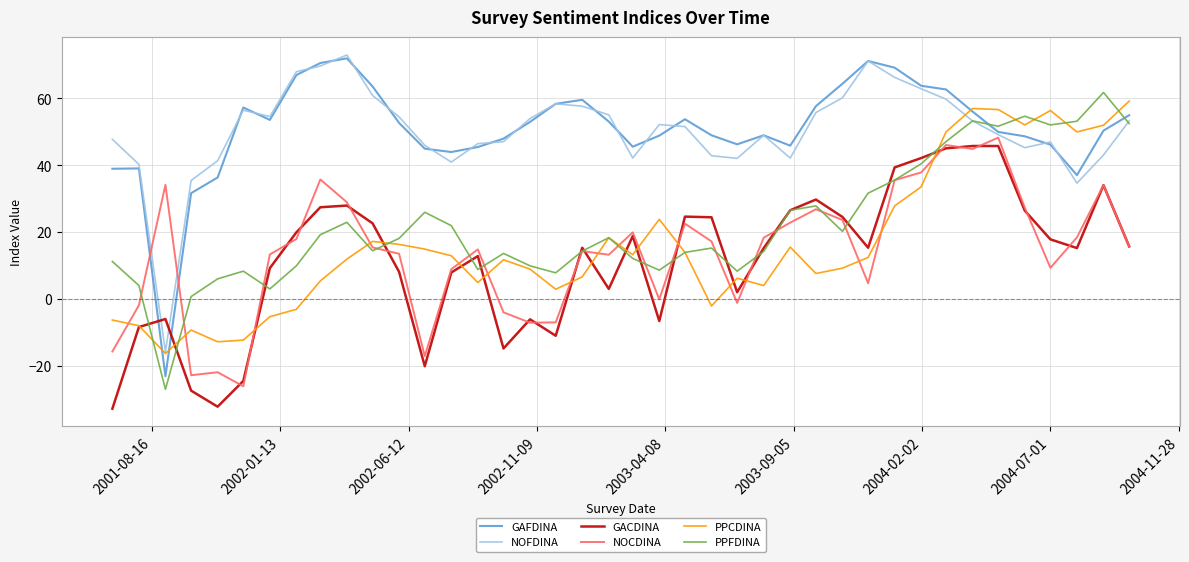

What is the difference between the maximum and second lowest values in the GAFDINA series?

40.3